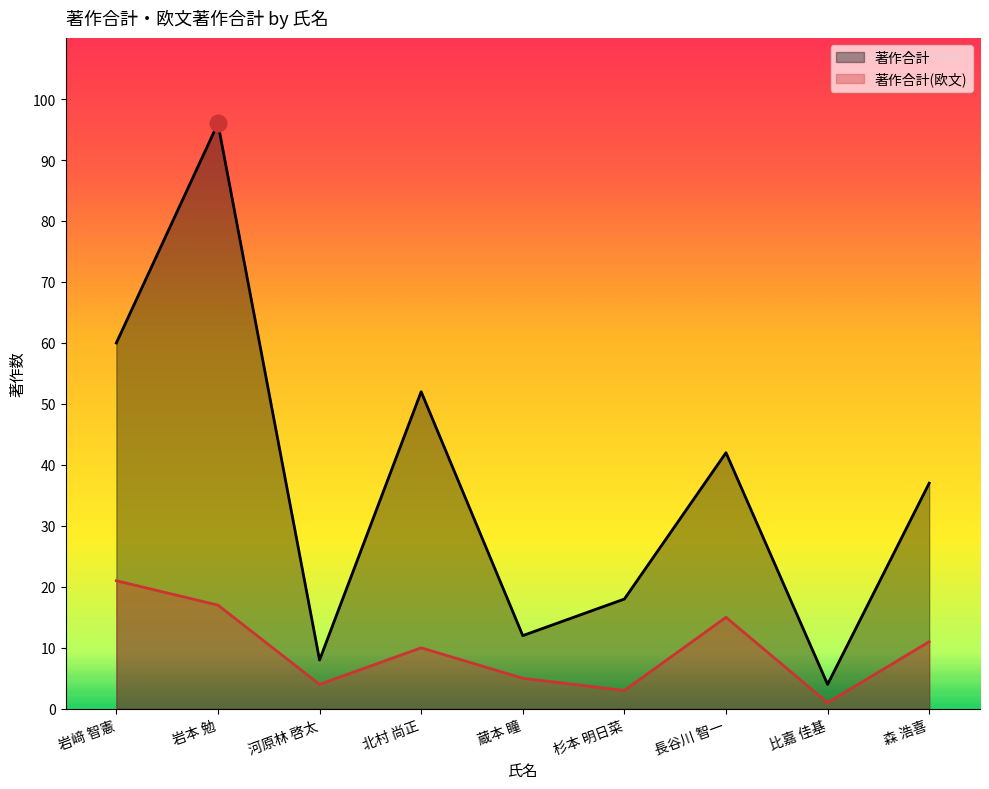

At how many categories does at least one series exceed 53?

2